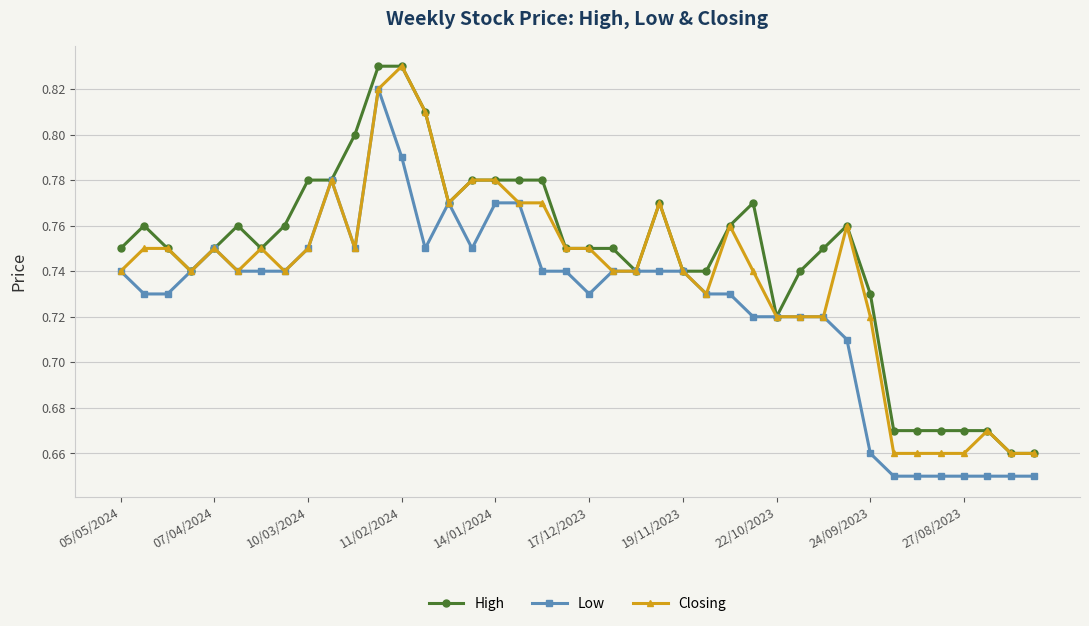

True or false: High has more than 1 points higher than both neighbors.

True